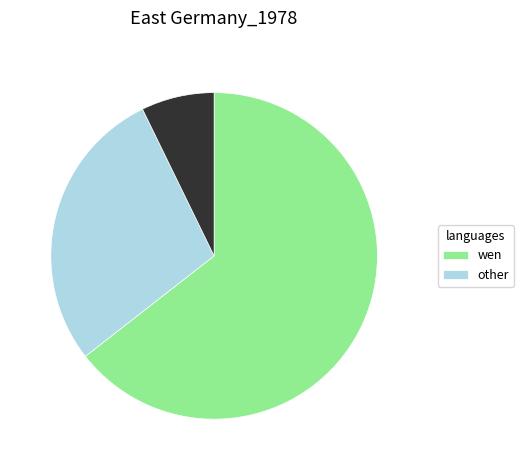

Is there a majority slice in this chart?

Yes